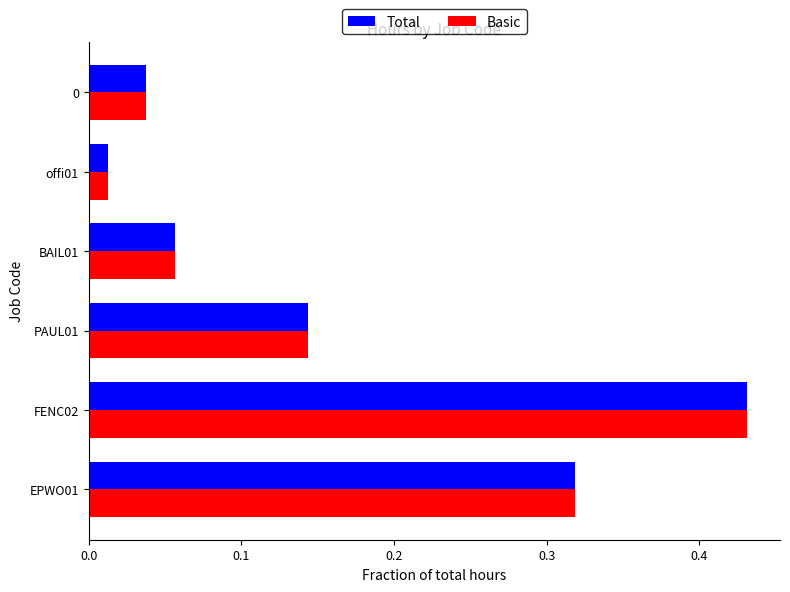

What is the sum of the Total values at EPWO01 and PAUL01?

0.5